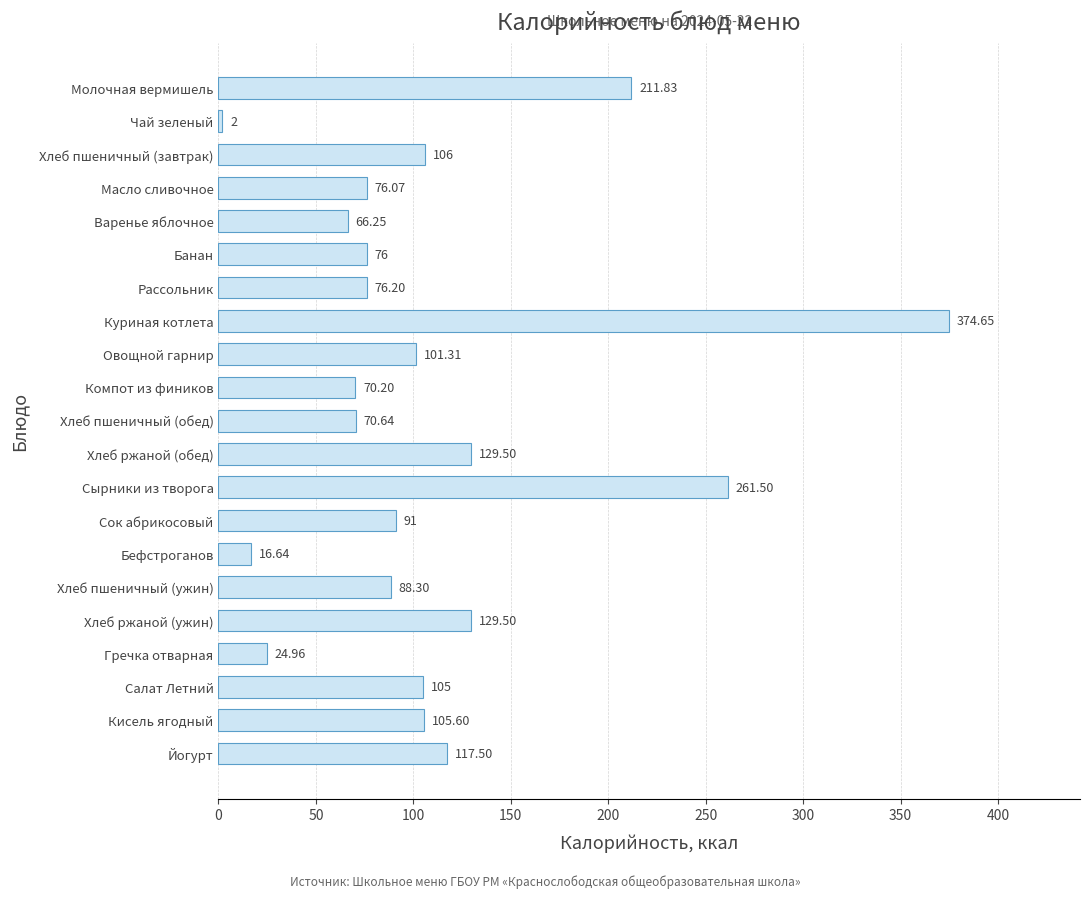

Which category has the highest value across all series?

Куриная котлета